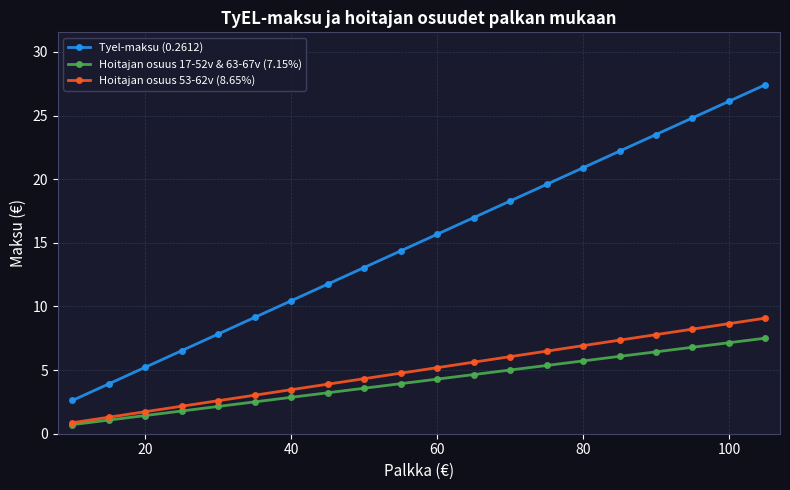

What is the value of the Hoitajan osuus 53-62v (8.65%) point at the 11th from the left?

5.2